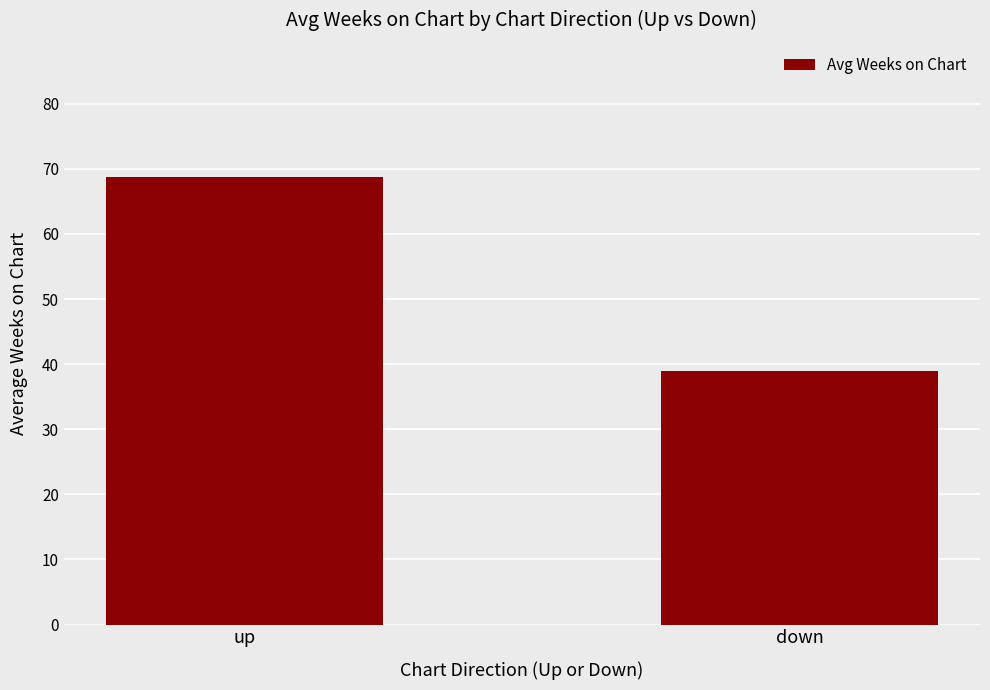

What is the sum of the values at down and up?

107.6